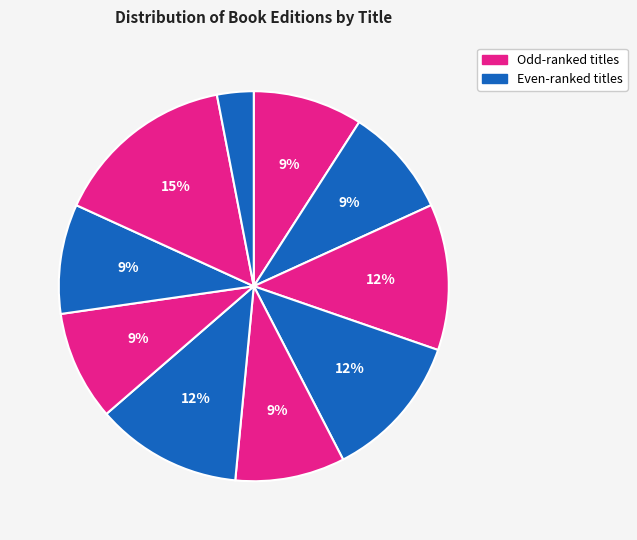

How many segments does this pie chart have?

10